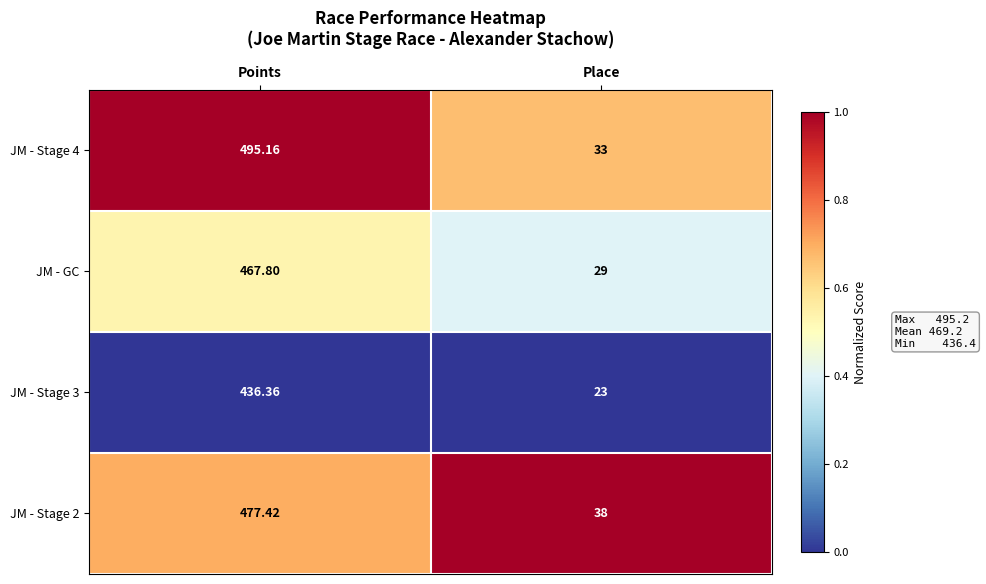

Which category has the lowest value across all series?

Place